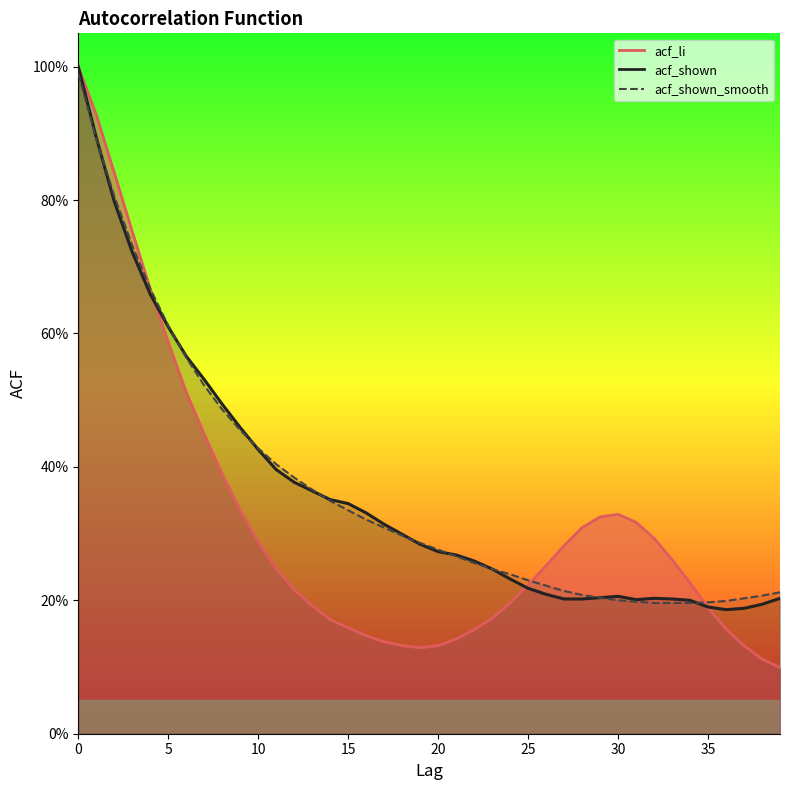

In acf_shown, how many points are higher than both neighbors (excluding endpoints)?

2